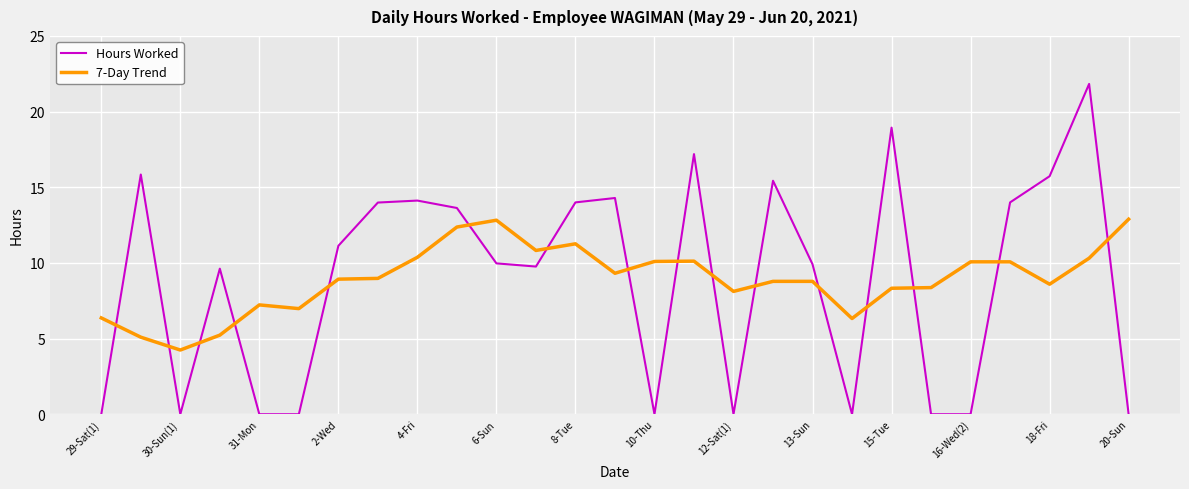

How many lines are shown in the chart?

2